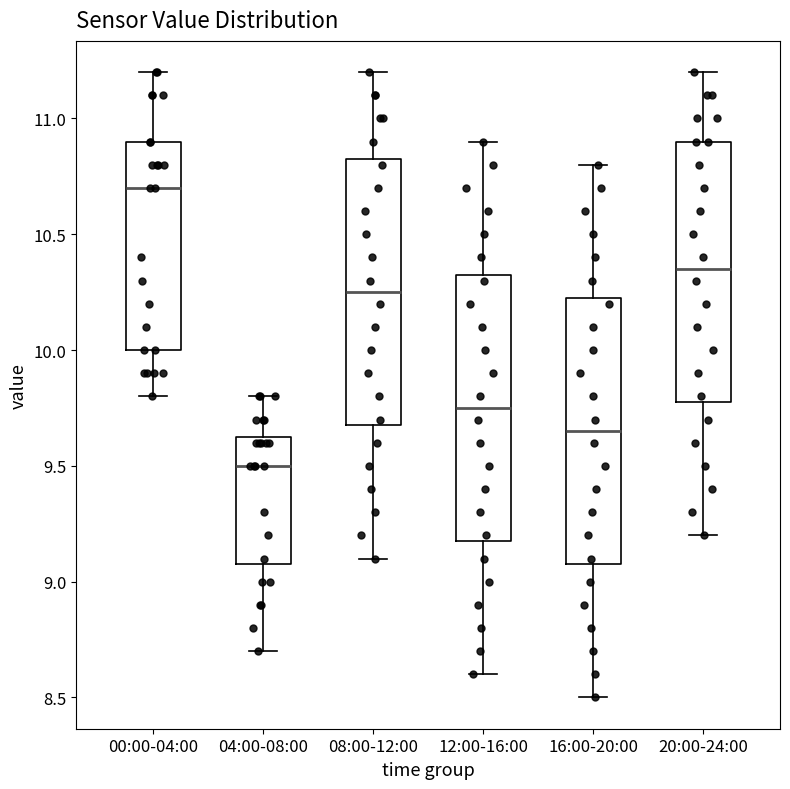

Reading left to right, transcribe this box plot: for each box, give where its median line is, the range the box spans, and where its two whiskers end, as read against the y-axis. The values are not printed on the chart, so give them approximately, as read against the axis.

00:00-04:00: median 10.70, box 10.00 to 10.90, whiskers 9.80 to 11.20
04:00-08:00: median 9.50, box 9.10 to 9.65, whiskers 8.70 to 9.80
08:00-12:00: median 10.25, box 9.70 to 10.85, whiskers 9.10 to 11.20
12:00-16:00: median 9.75, box 9.20 to 10.35, whiskers 8.60 to 10.90
16:00-20:00: median 9.65, box 9.10 to 10.25, whiskers 8.50 to 10.80
20:00-24:00: median 10.35, box 9.80 to 10.90, whiskers 9.20 to 11.20